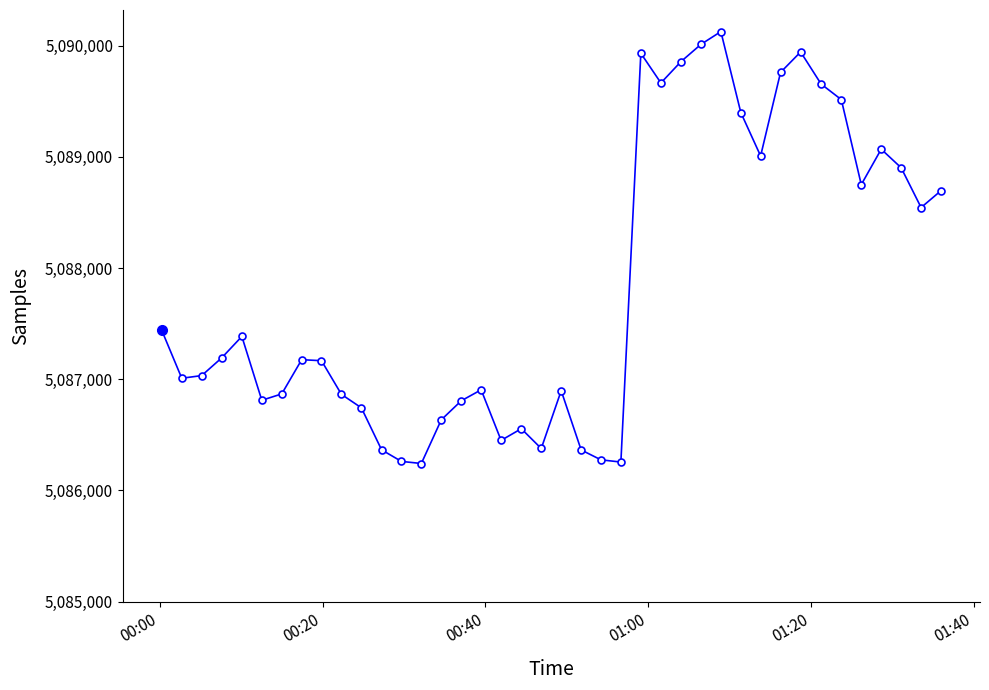

What is the value of the 14th point from the left?

5086242